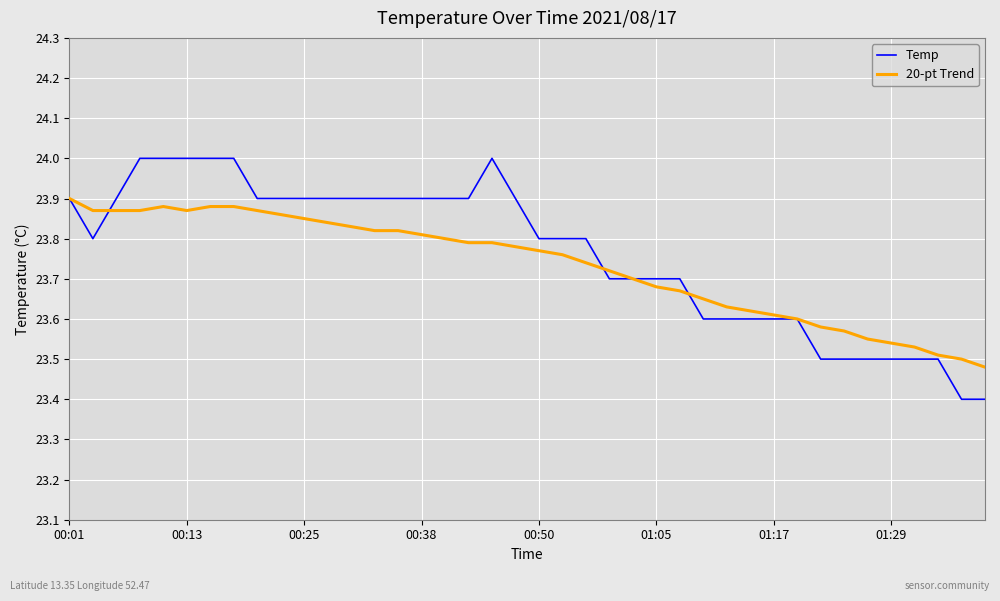

Which series has the largest range (max minus min)?

Temp